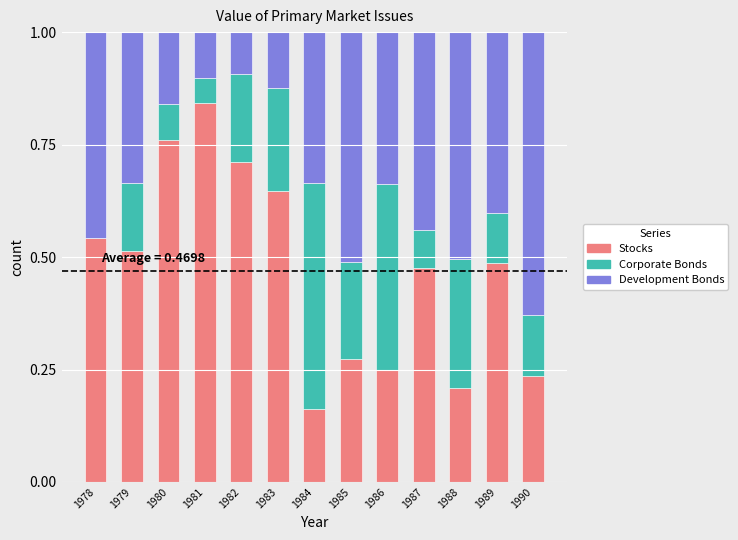

What is the sum of the Stocks values at 1989 and 1979?

1.0